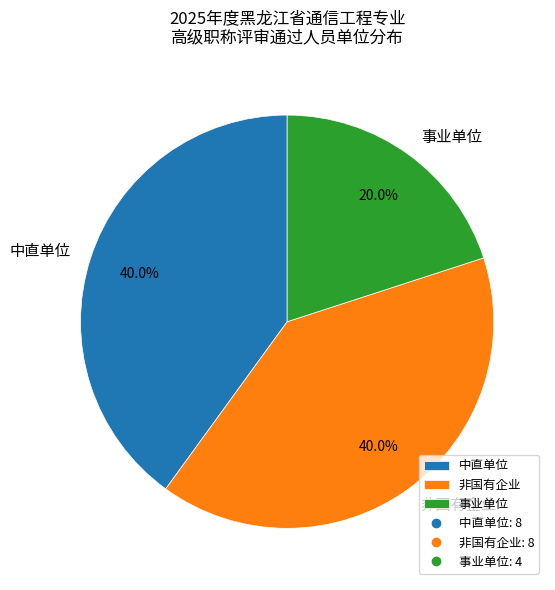

What is the smallest slice in the pie chart?

事业单位